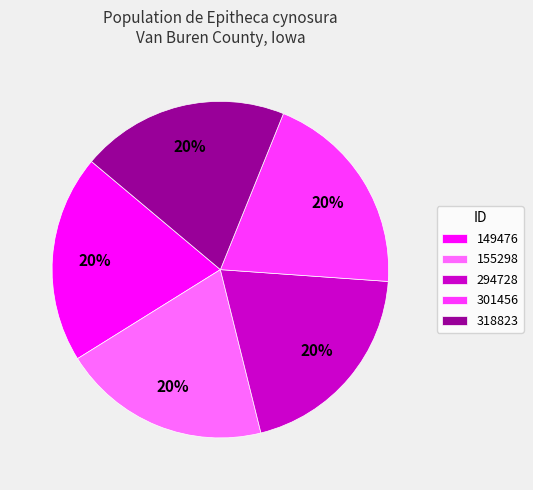

How many slices are in this pie chart?

5